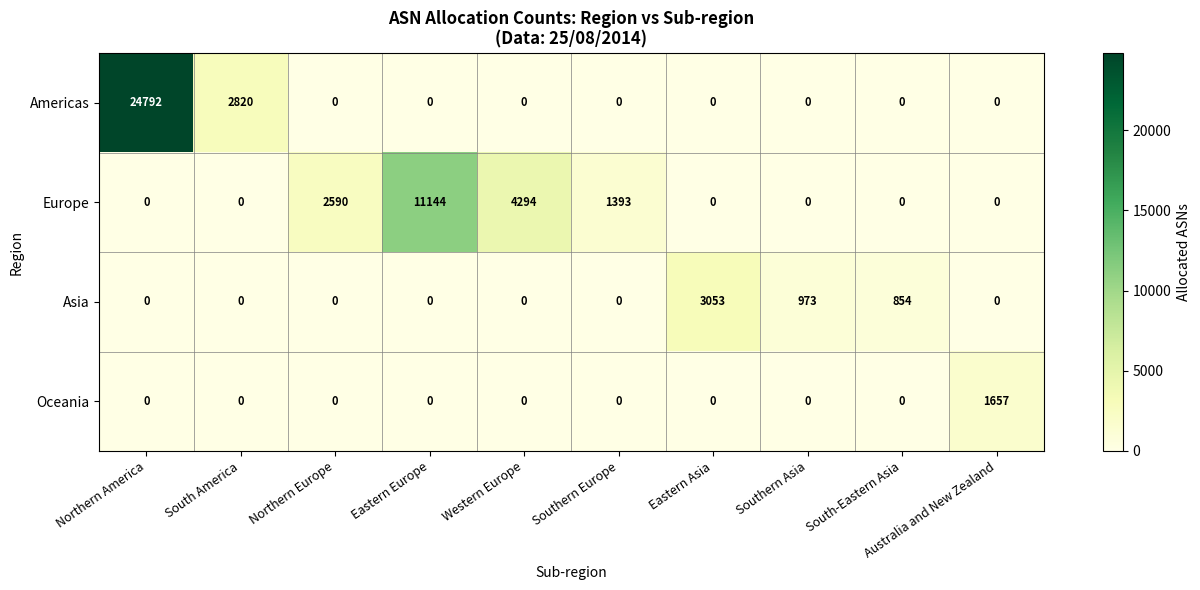

At how many categories does at least one series exceed 8063?

2